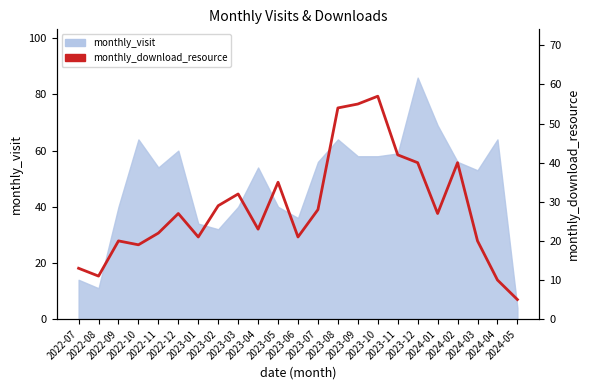

Rank the categories by value from highest to lowest.

2023-10, 2023-09, 2023-08, 2023-11, 2023-12, 2024-02, 2023-05, 2023-03, 2023-02, 2023-07, 2022-12, 2024-01, 2023-04, 2022-11, 2023-01, 2023-06, 2022-09, 2024-03, 2022-10, 2022-07, 2022-08, 2024-04, 2024-05